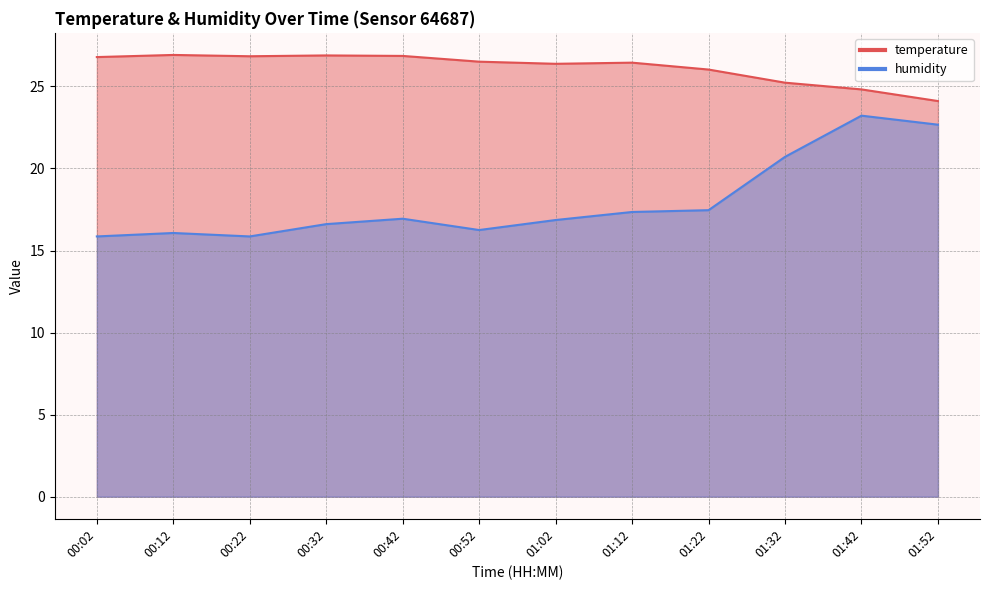

In temperature, how many points are higher than both neighbors (excluding endpoints)?

3